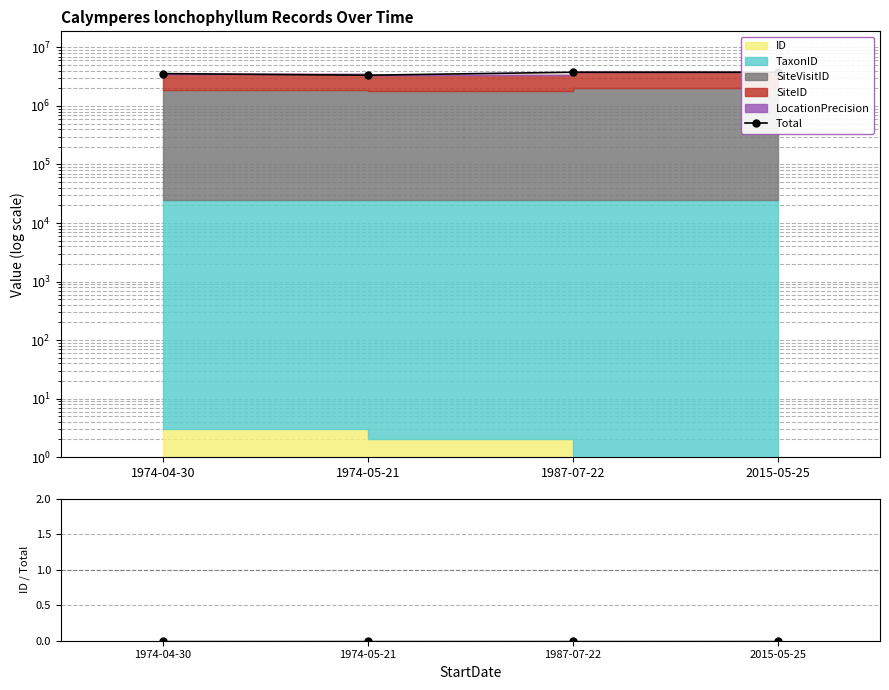

At which category is the sum across all series the highest?

1987-07-22